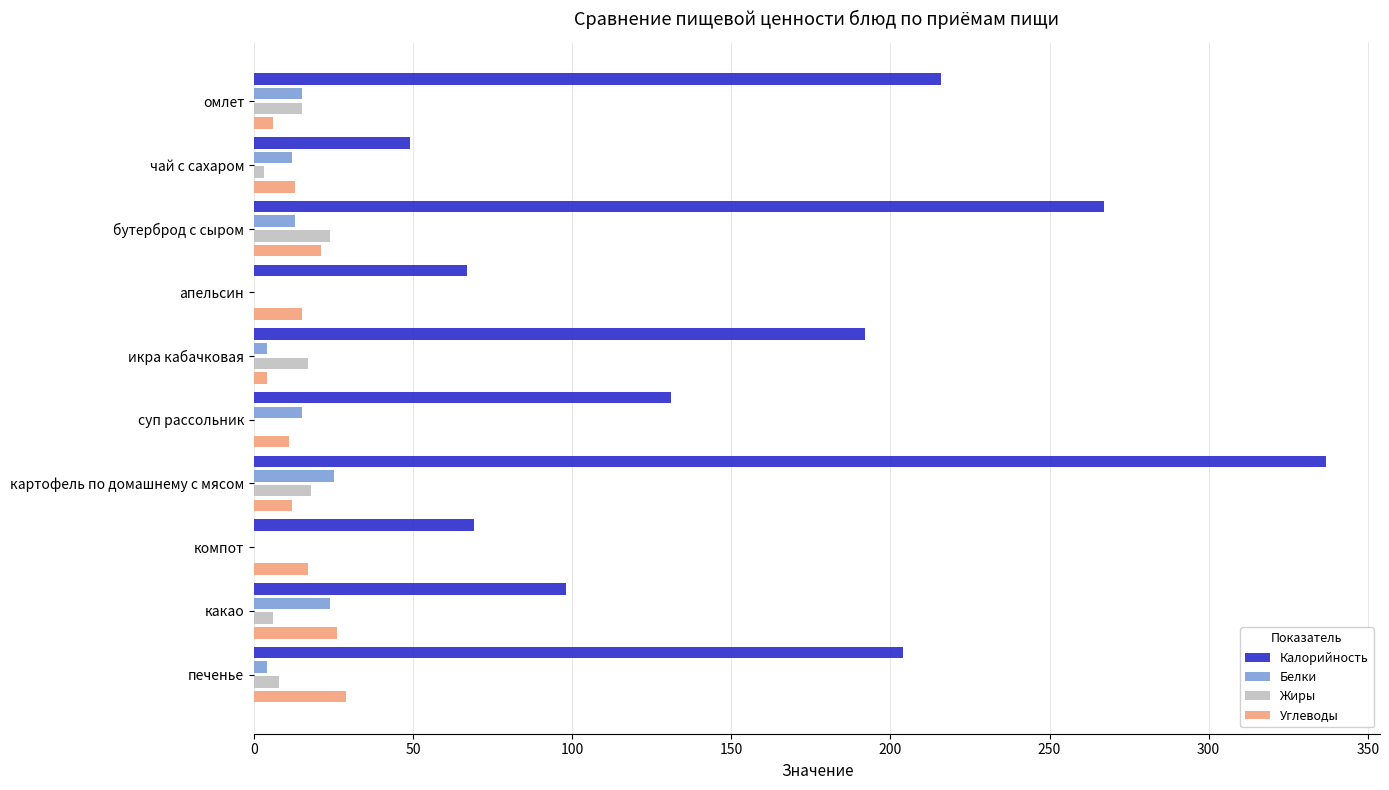

Which category has the highest value in the Жиры series?

бутерброд с сыром